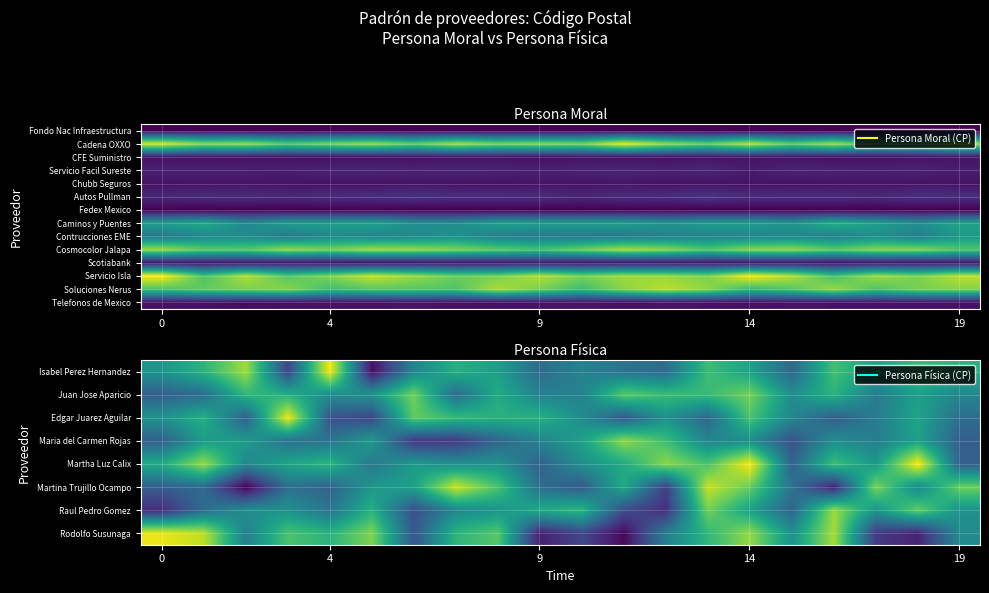

What is the minimum value shown in the chart?

4887.9